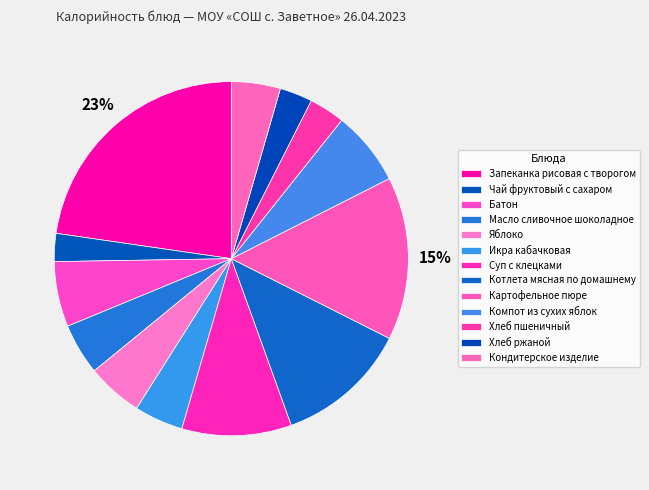

Rank the categories by value from lowest to highest.

Чай фруктовый с сахаром, Хлеб ржаной, Хлеб пшеничный, Икра кабачковая, Кондитерское изделие, Масло сливочное шоколадное, Яблоко, Батон, Компот из сухих яблок, Суп с клецками, Котлета мясная по домашнему, Картофельное пюре, Запеканка рисовая с творогом